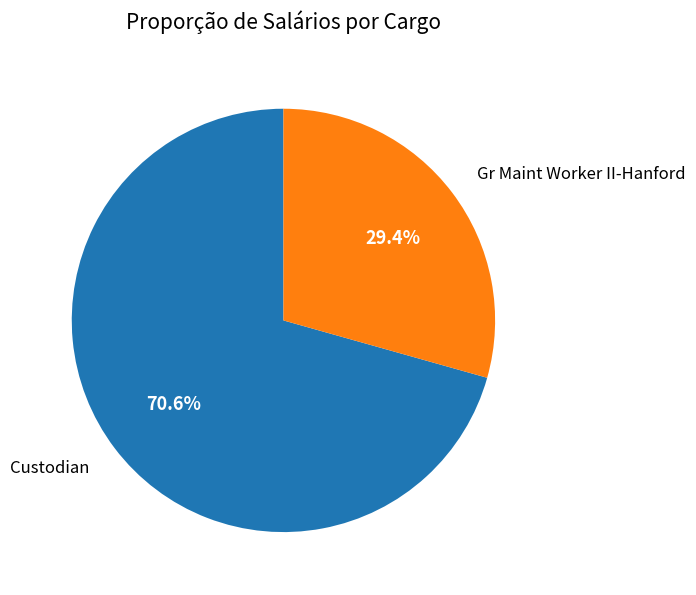

To the nearest percent, what portion does Custodian represent?

71%